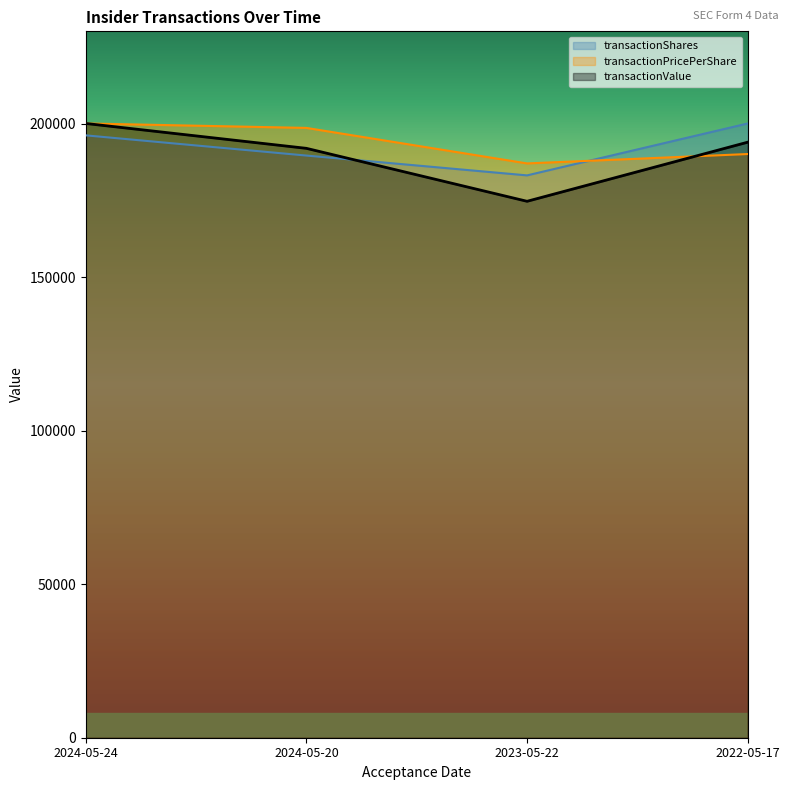

At which category is the sum across all series the highest?

2024-05-24